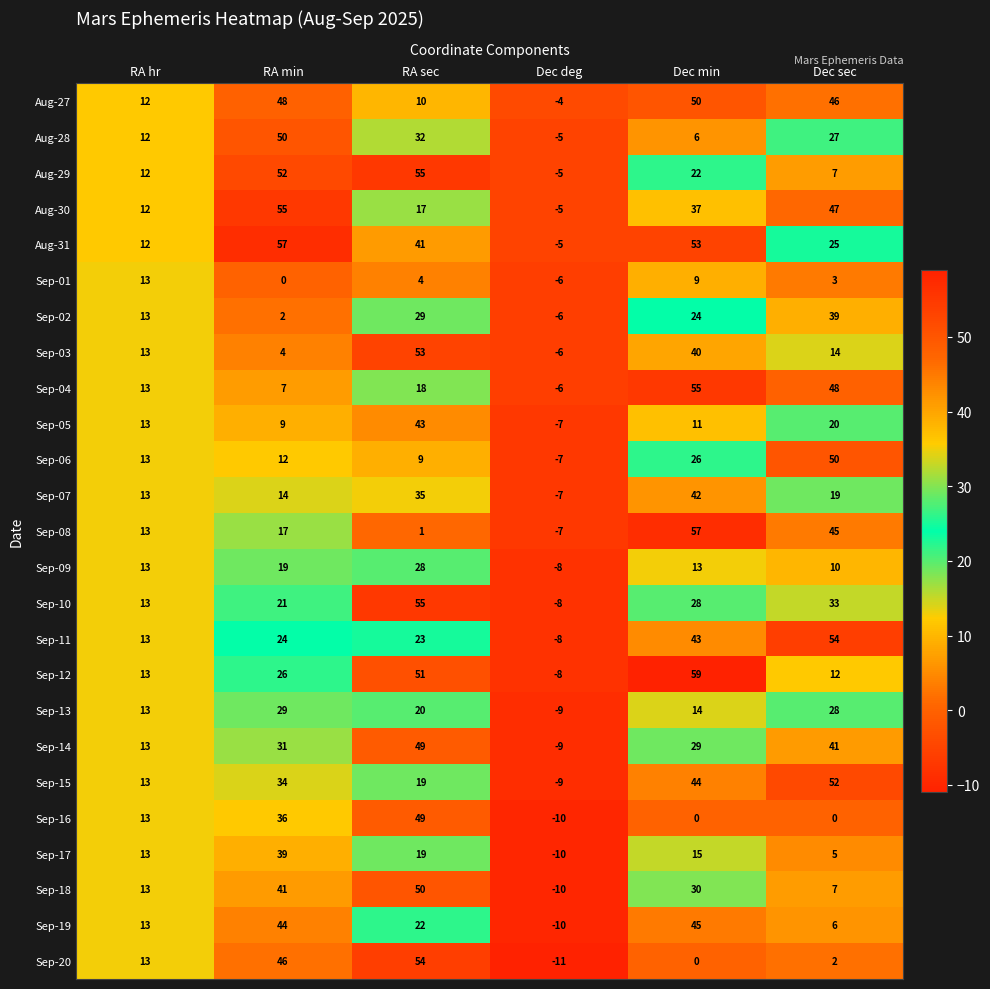

Where does the Sep-18 series first go above 30?

RA min